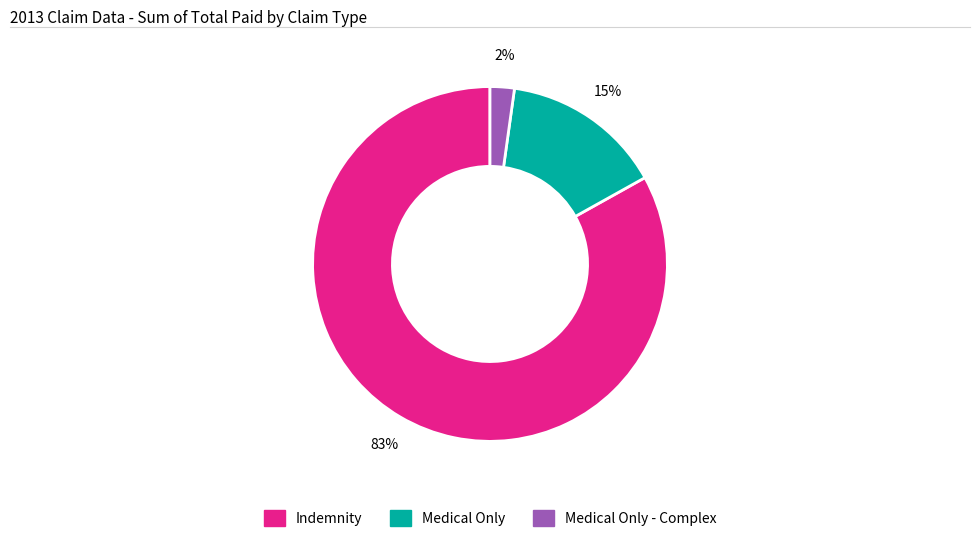

Is there any slice that represents more than half of the pie?

Yes